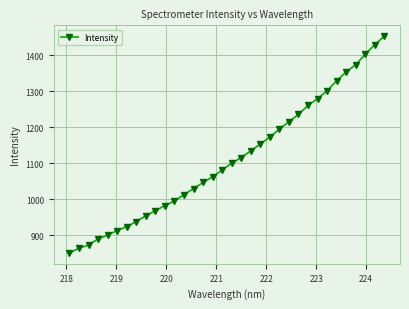

What is the minimum value shown in the chart?

850.0